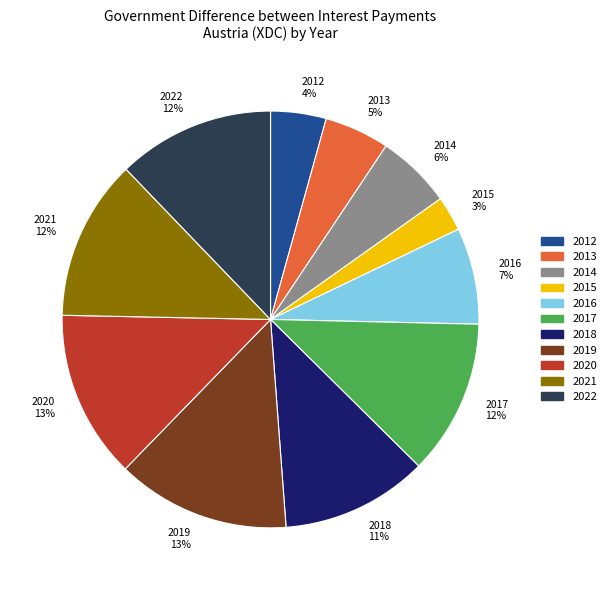

Between 2013 and 2015, which is larger?

2013